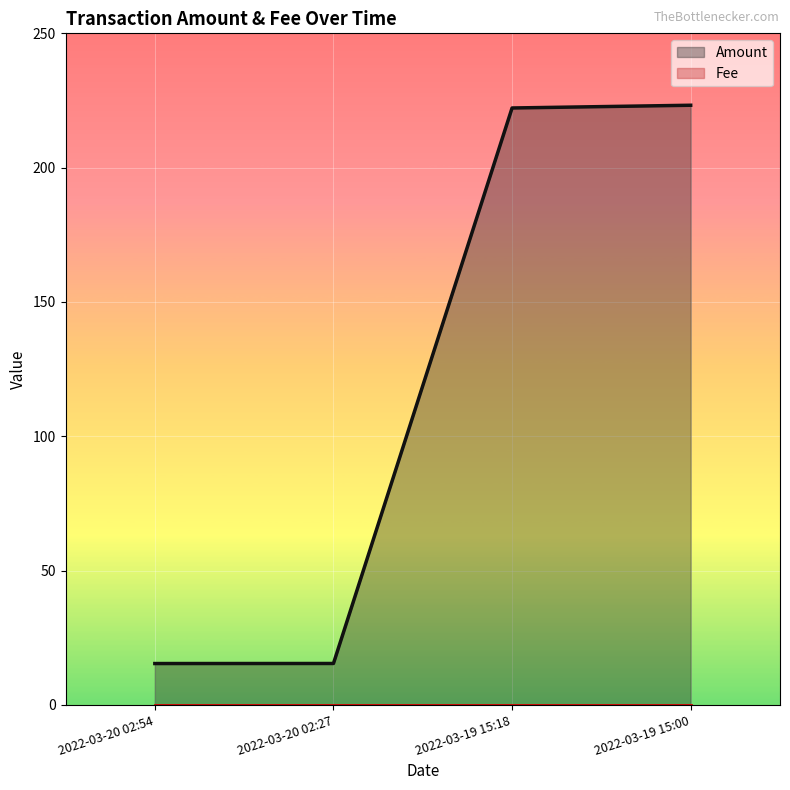

What is the difference between the maximum and minimum values?

207.9